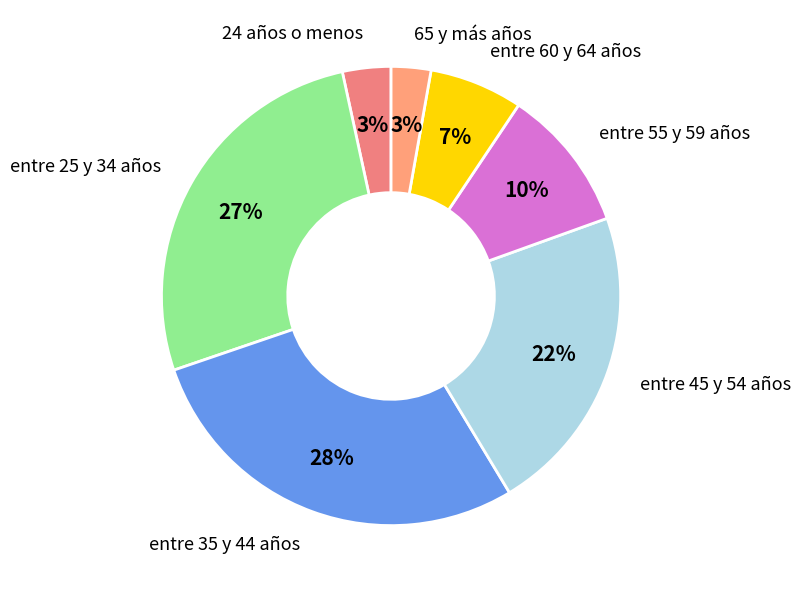

How many slices are in this pie chart?

7